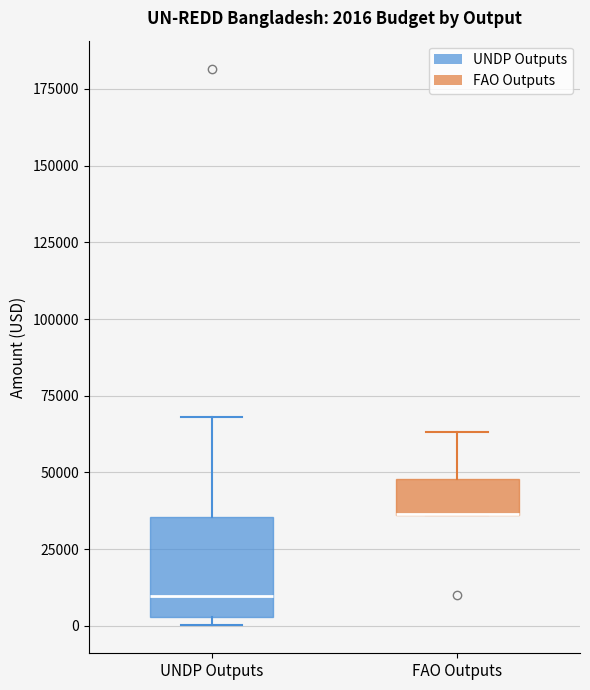

Comparing the boxes themselves (not the whiskers), which one is the tallest?

UNDP Outputs